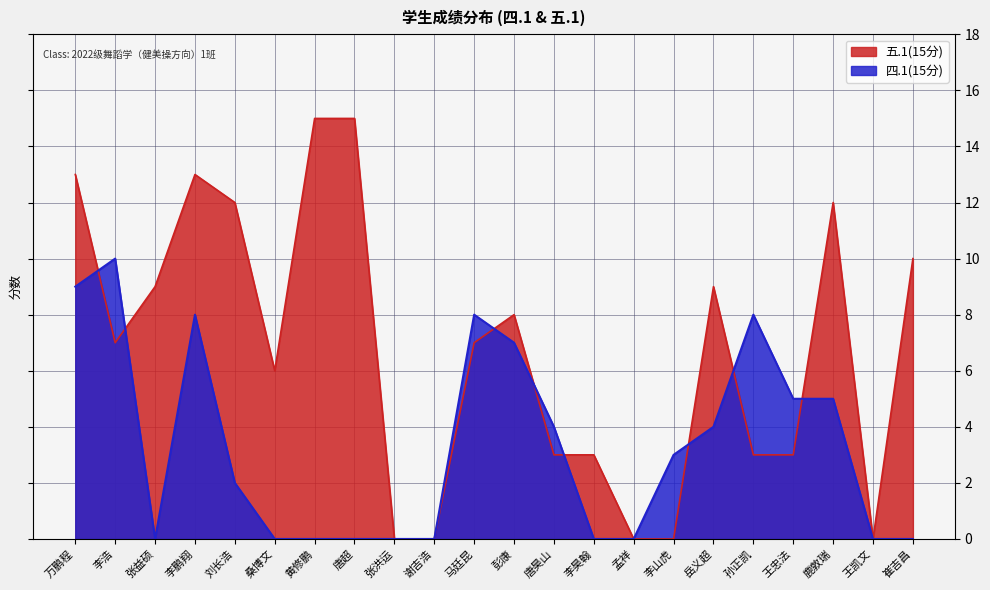

What is the label of the 16th point from the right?

黄修鹏